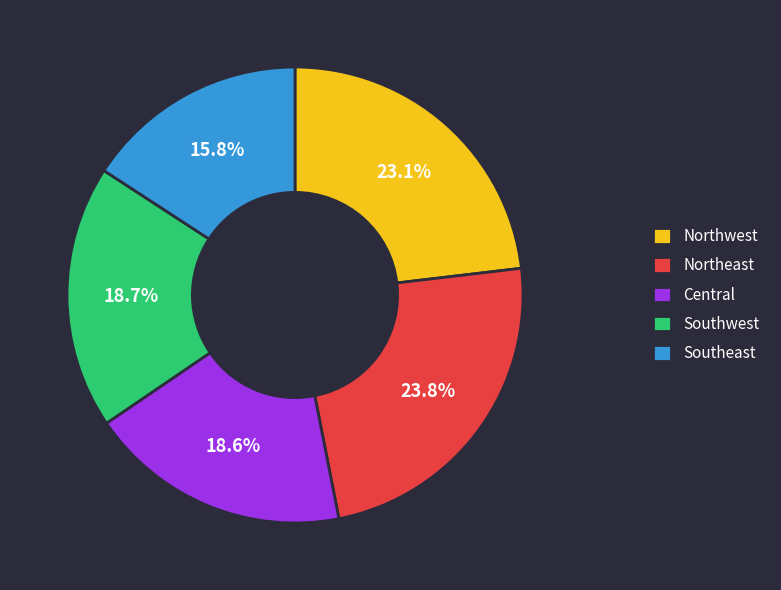

Do Northwest and Northeast together represent more than half of the pie?

No